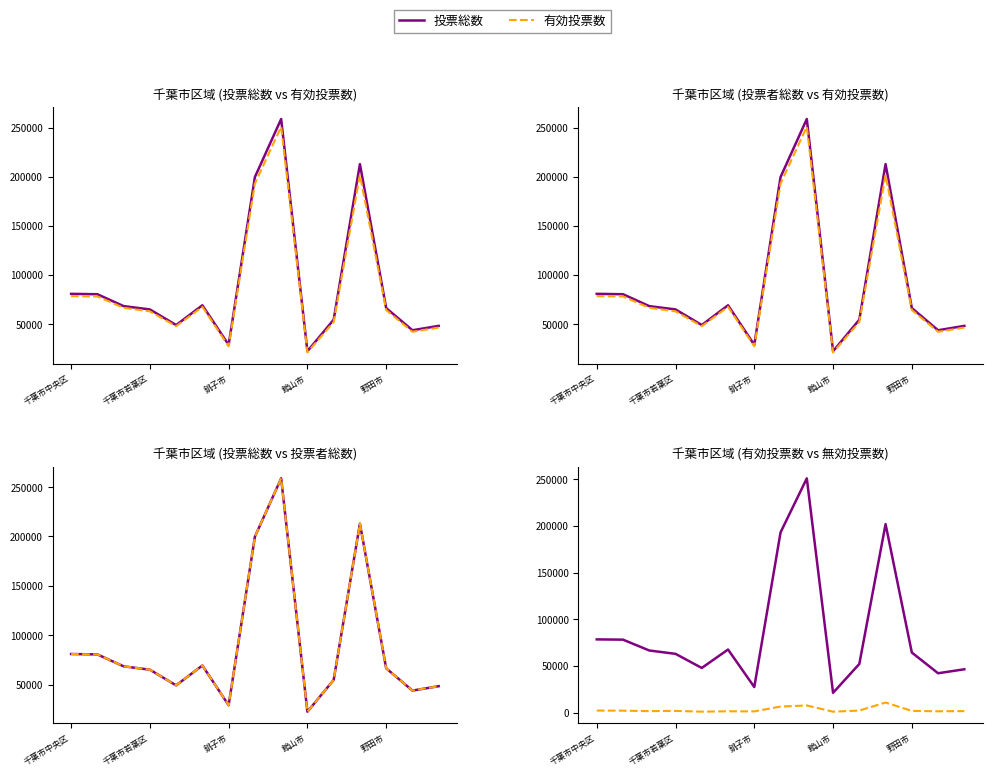

What is the difference between the 有効投票数 values at 銚子市 and 館山市?

6178